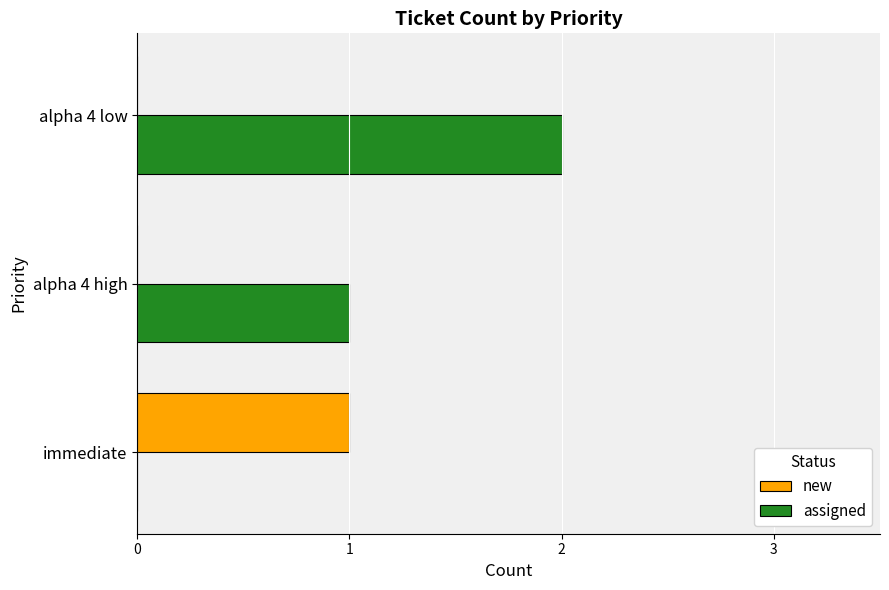

At which category is the sum across all series the highest?

alpha 4 low